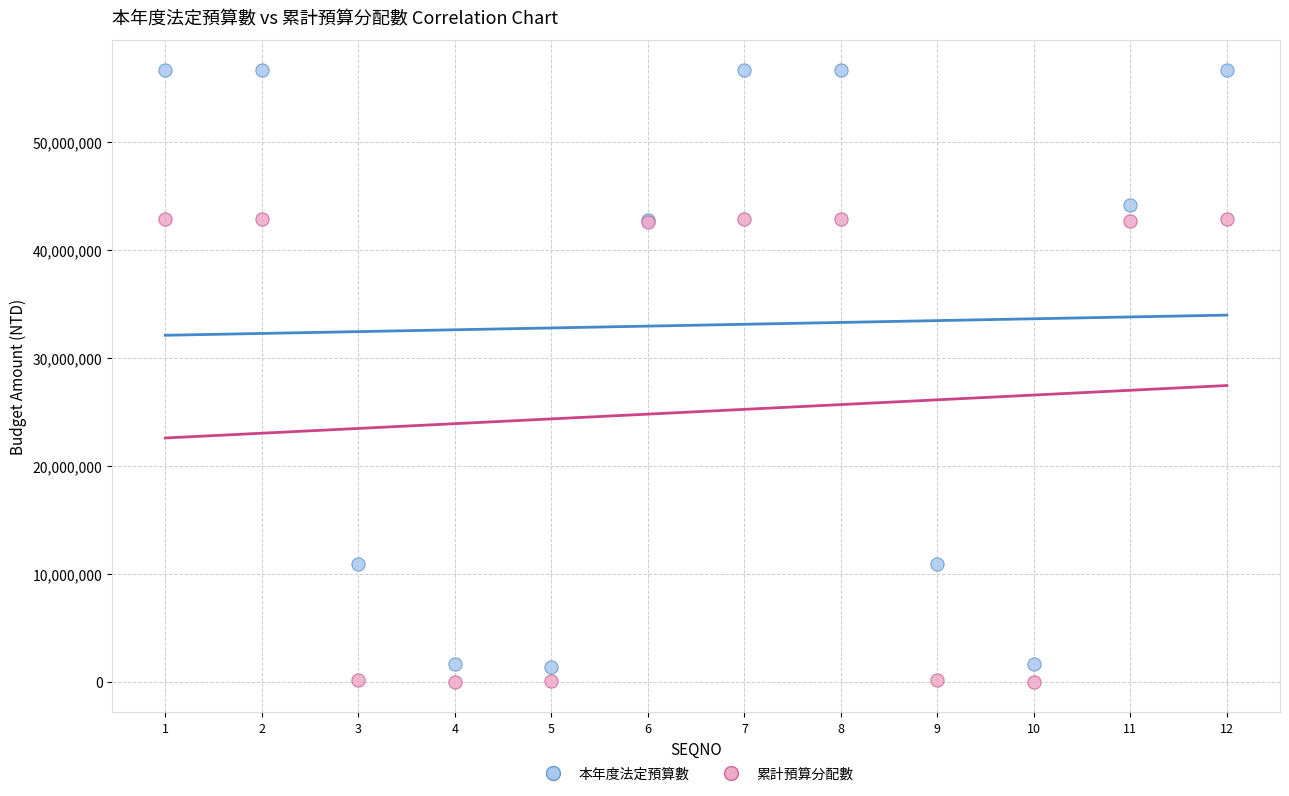

Which series contains the highest Y value?

本年度法定預算數